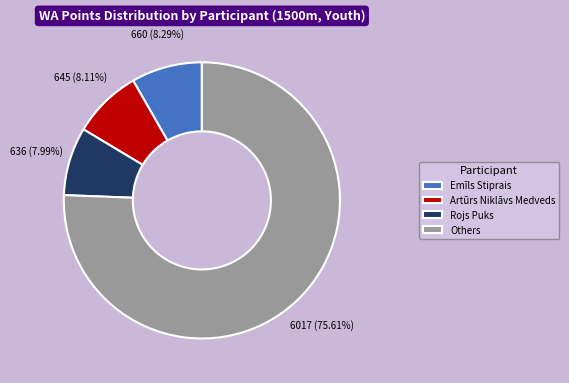

How many segments does this pie chart have?

4